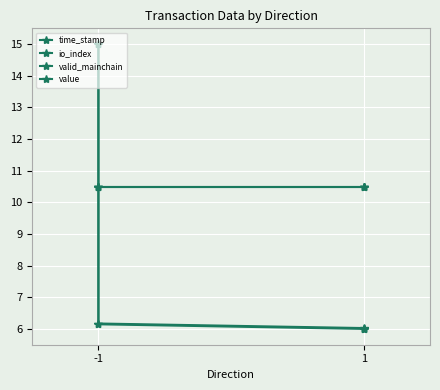

What is the difference between the highest and lowest values at -1?

4.5